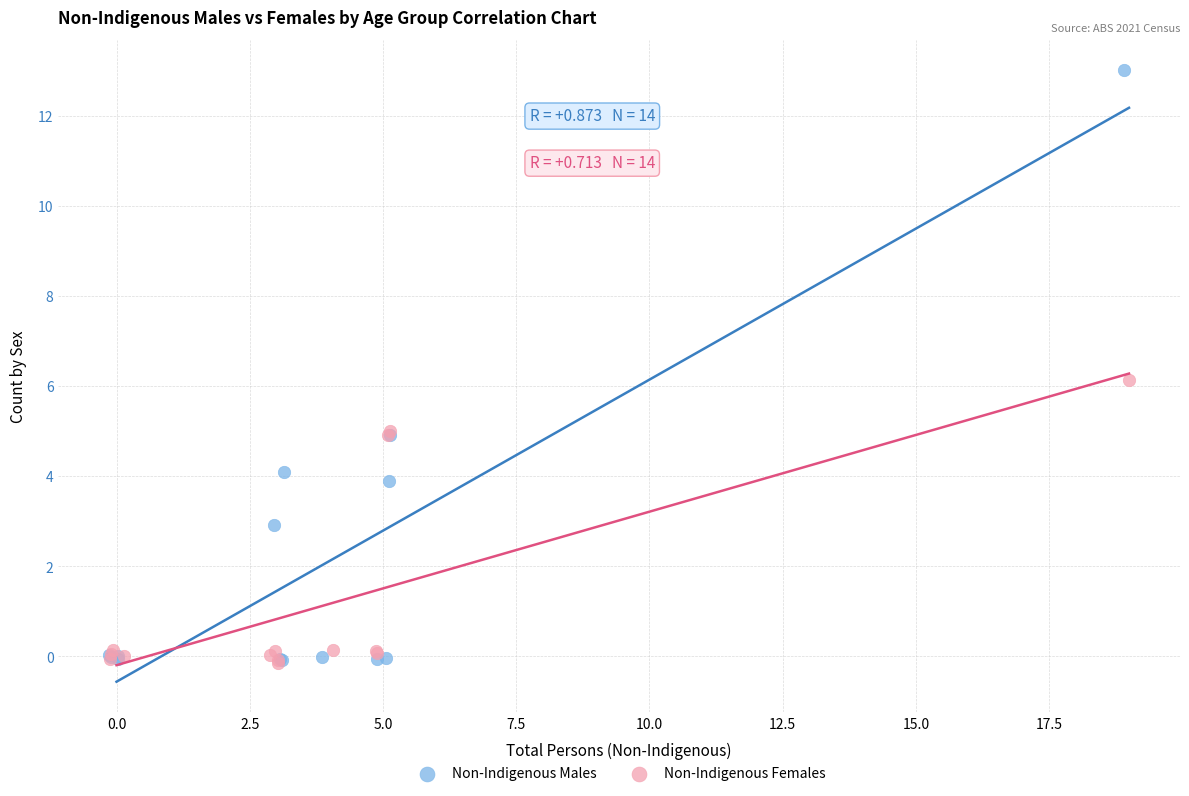

Which series has the largest Y range (max minus min)?

Non-Indigenous Males